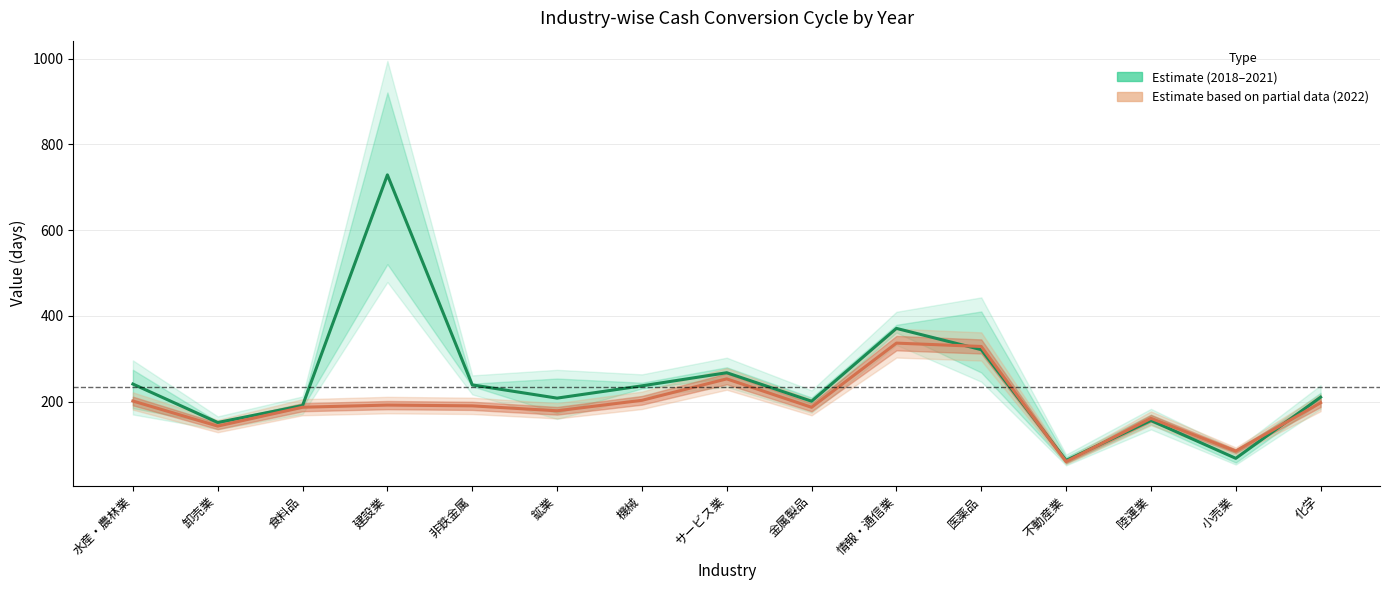

Which series has the largest total across all categories?

Estimate (2018–2021)